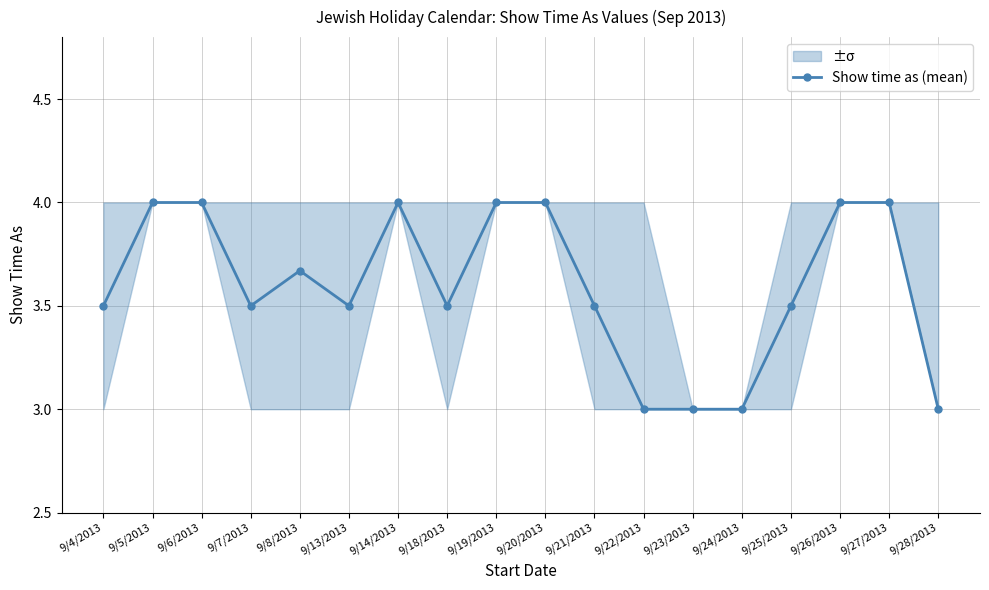

Approximately how many times larger is the value at 9/13/2013 compared to 9/25/2013?

1.0